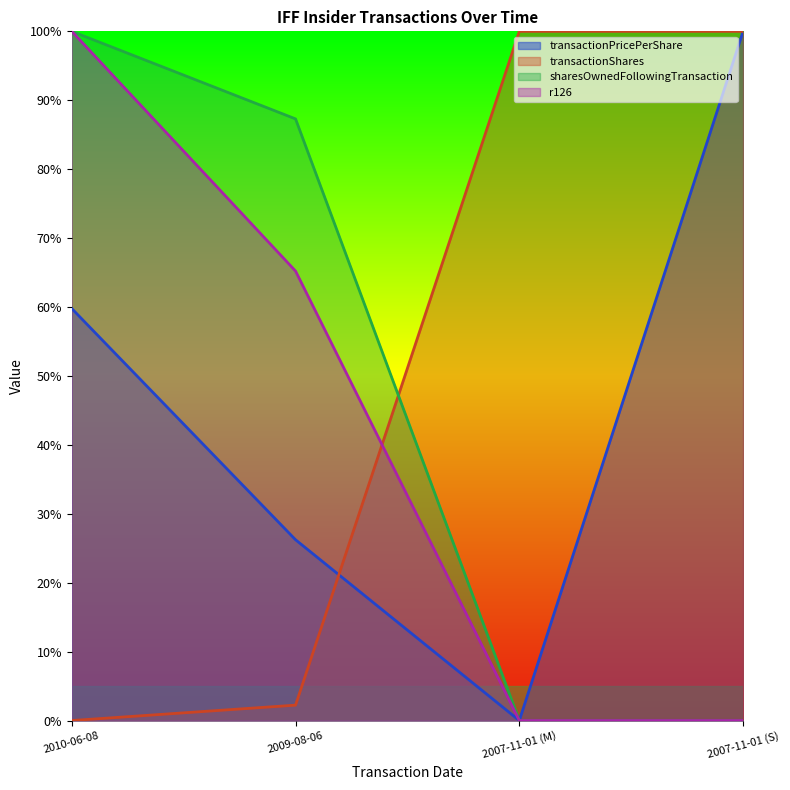

Does the chart display data point markers on the line(s)?

No